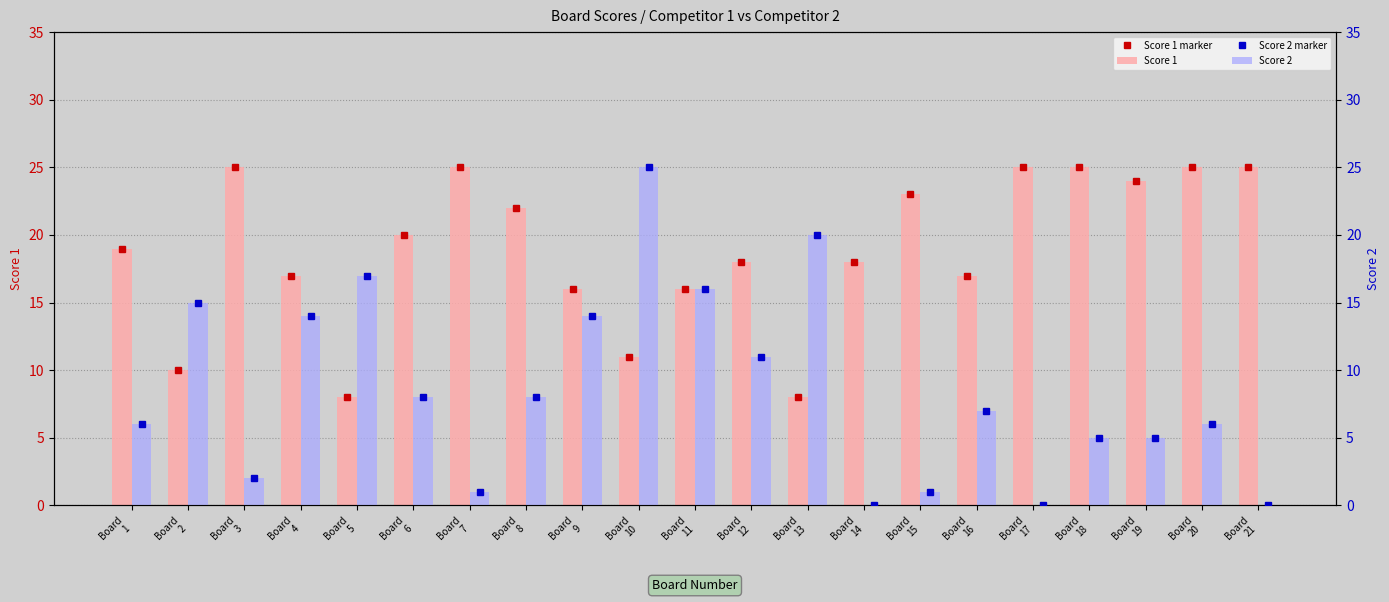

What is the difference between the Score 1 marker values at Board
8 and Board
20?

3